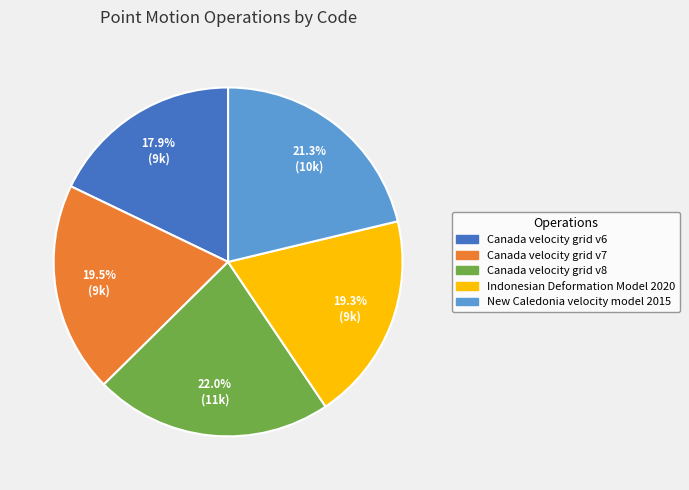

What percentage is NOT represented by Canada velocity grid v6?

82.1%